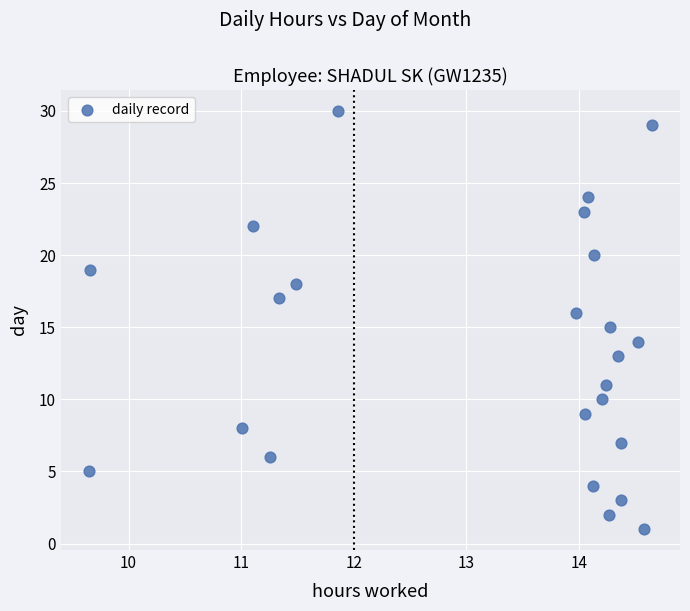

What is the range of Y values (max minus min)?

29